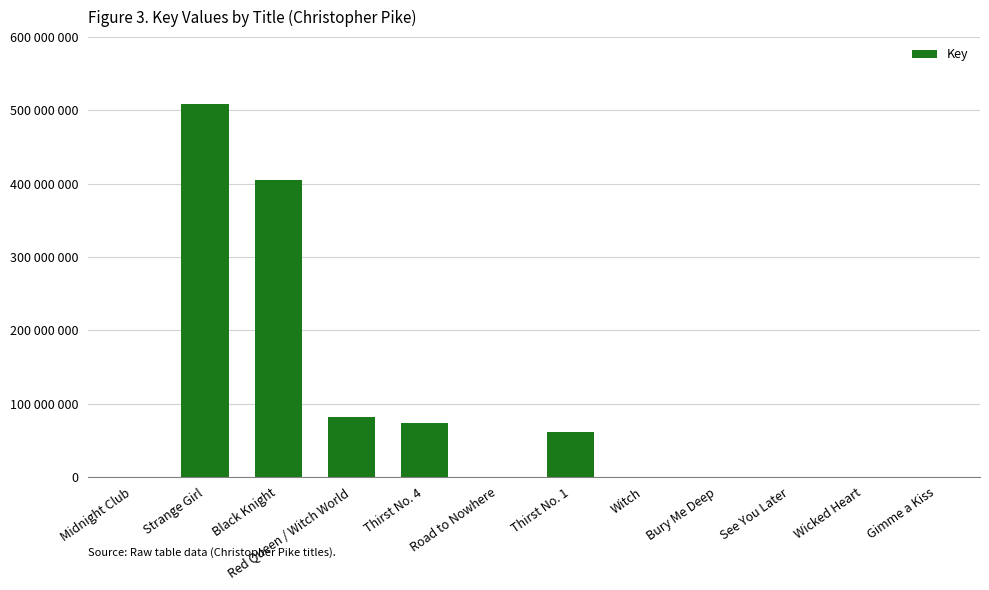

List the labels in order of value, largest first.

Strange Girl, Black Knight, Red Queen / Witch World, Thirst No. 4, Thirst No. 1, Midnight Club, Wicked Heart, Road to Nowhere, Bury Me Deep, See You Later, Witch, Gimme a Kiss